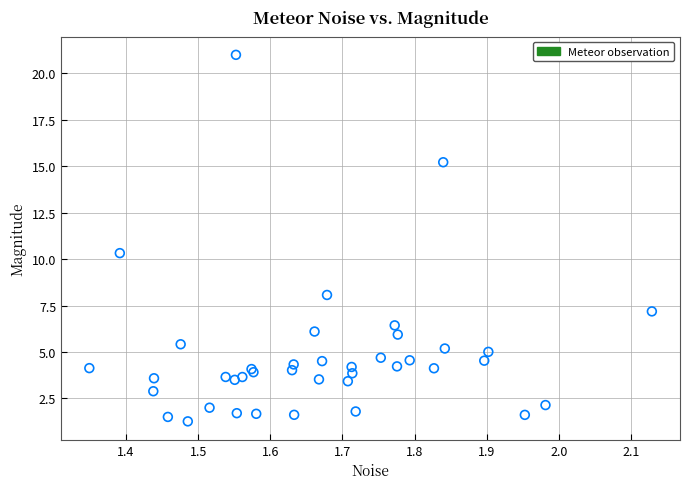

What Y value in the scatter plot is closest to 11?

10.3